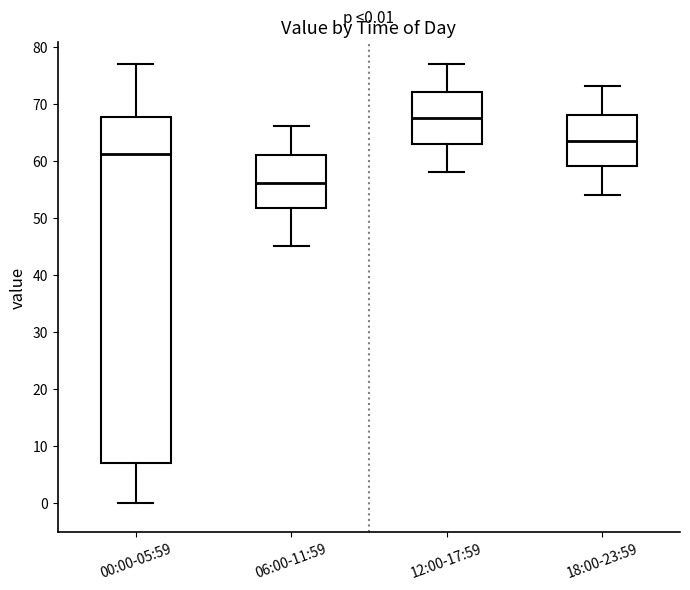

Comparing the boxes themselves (not the whiskers), which one is the tallest?

00:00-05:59